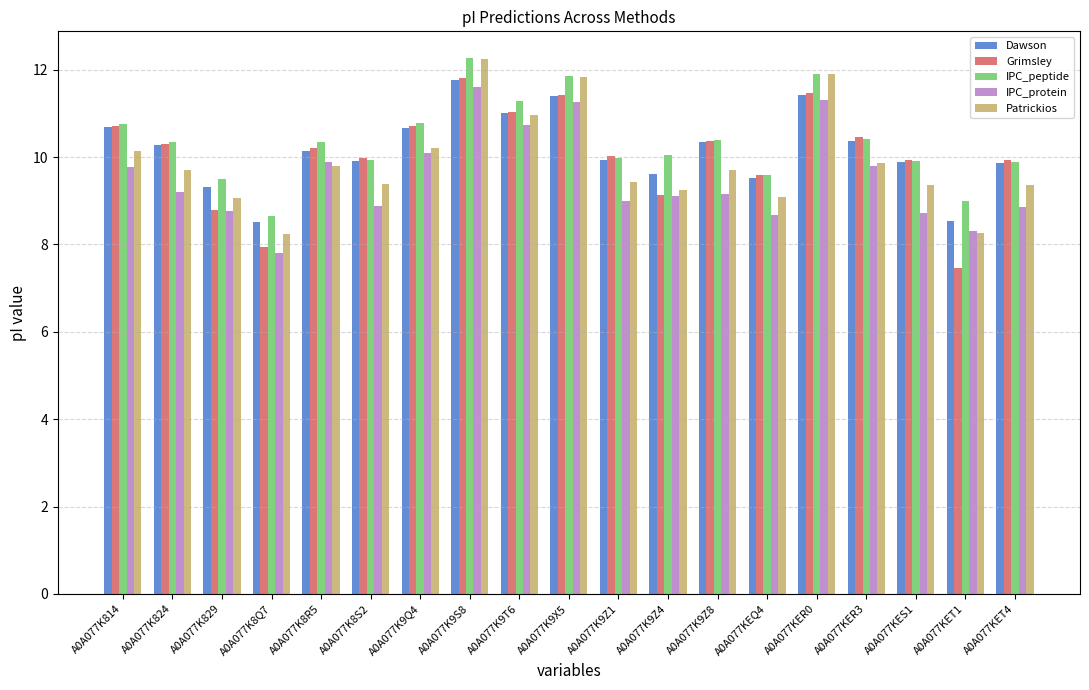

What position from the left is A0A077K814?

1